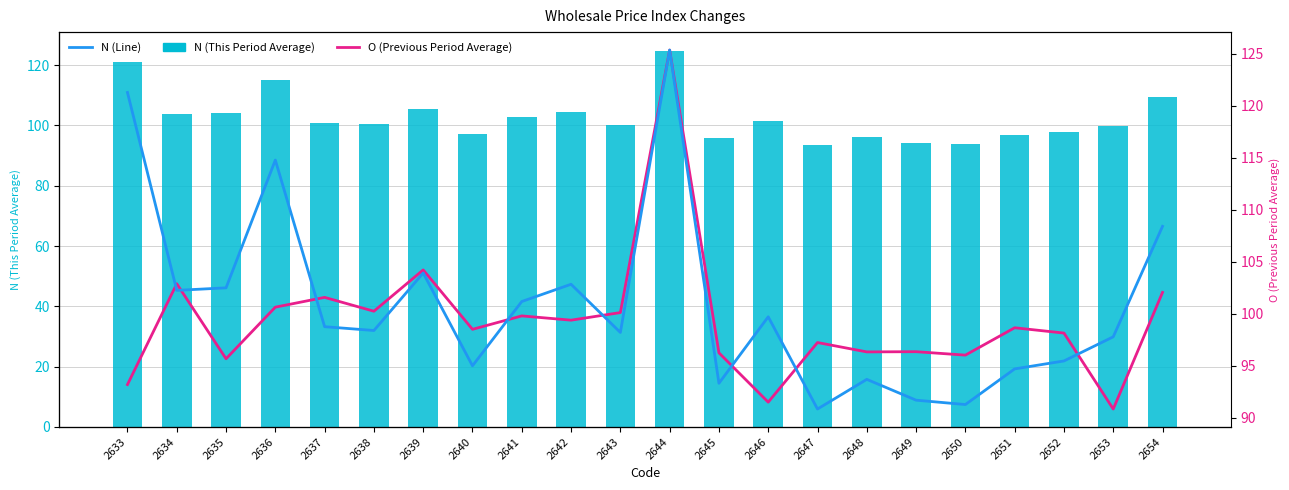

True or false: N (This Period Average) has a value of 115.1 at 2636.

True